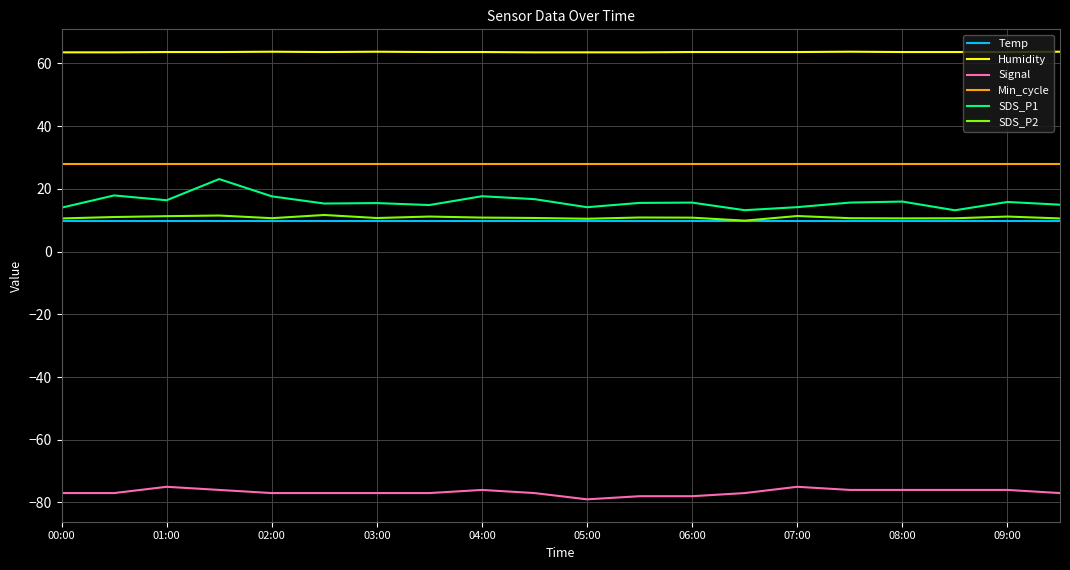

Which series has the widest spread of values?

SDS_P1